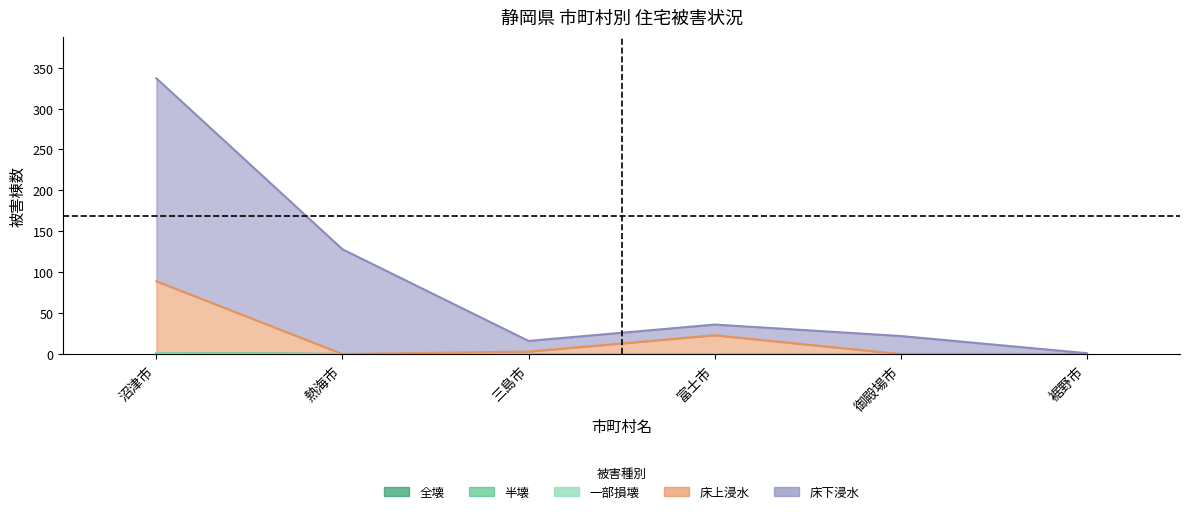

What position from the right is 熱海市?

5